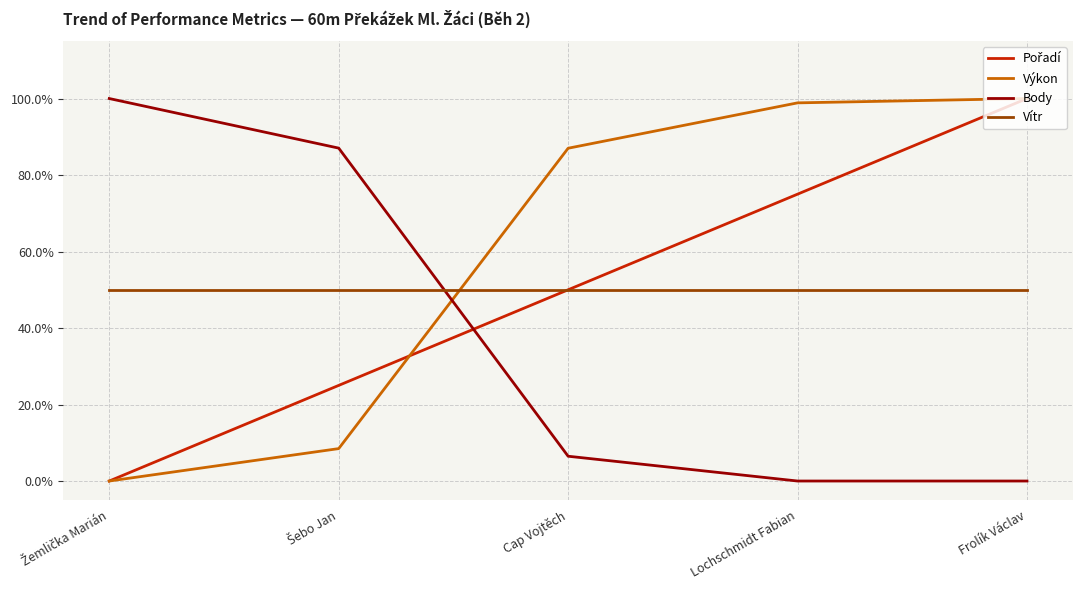

The Vítr series shows 11.8 at Lochschmidt Fabian. True or false?

False